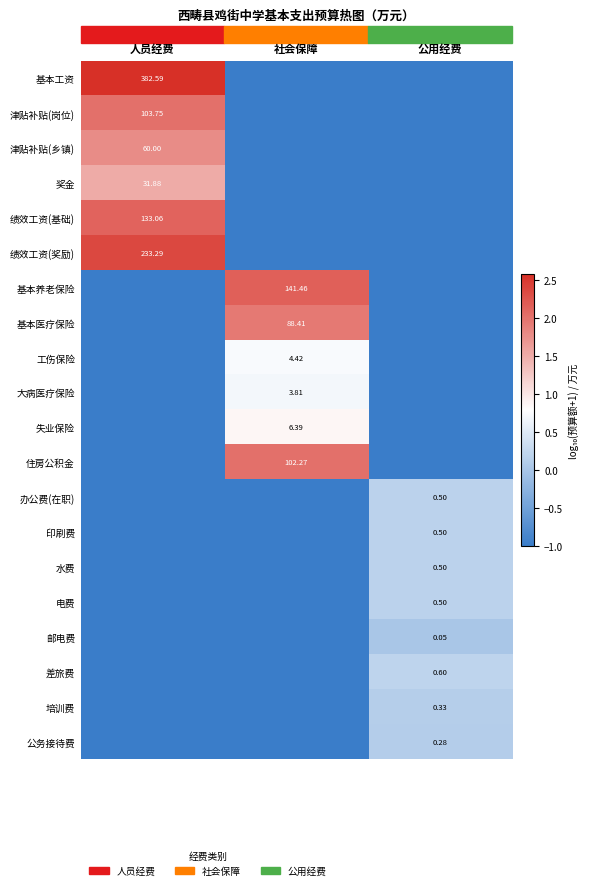

Is the value of 电费 at 公用经费 greater than the value of 奖金 at 人员经费?

No